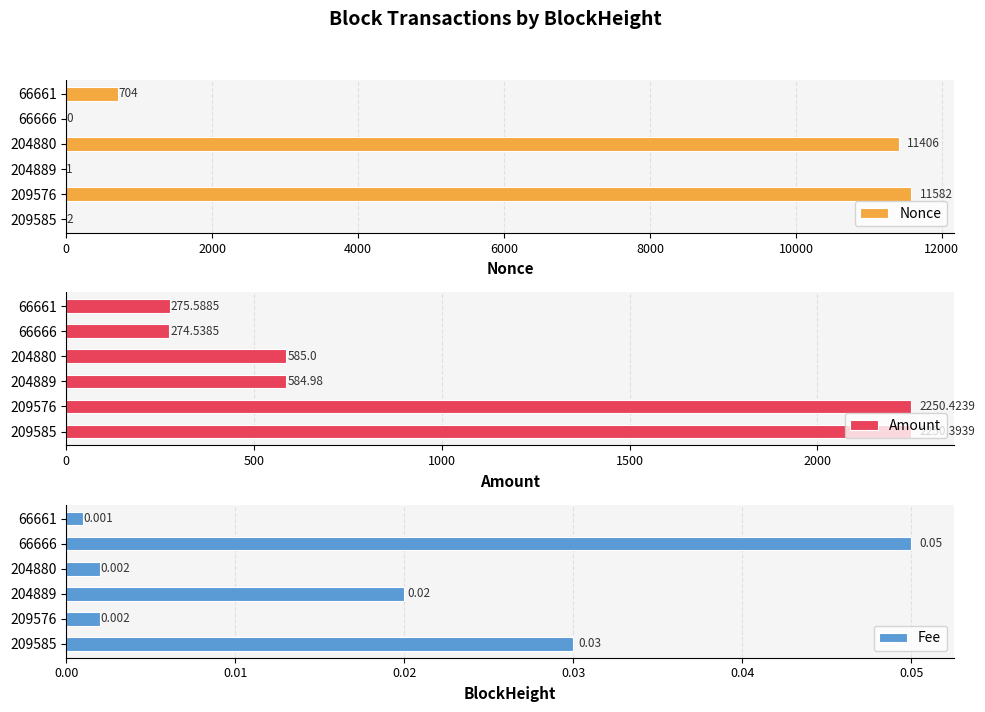

Is it true that Nonce equals 0.4 at 4000?

False